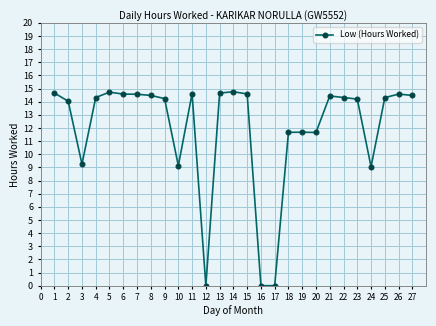

What is the average value?

12.0